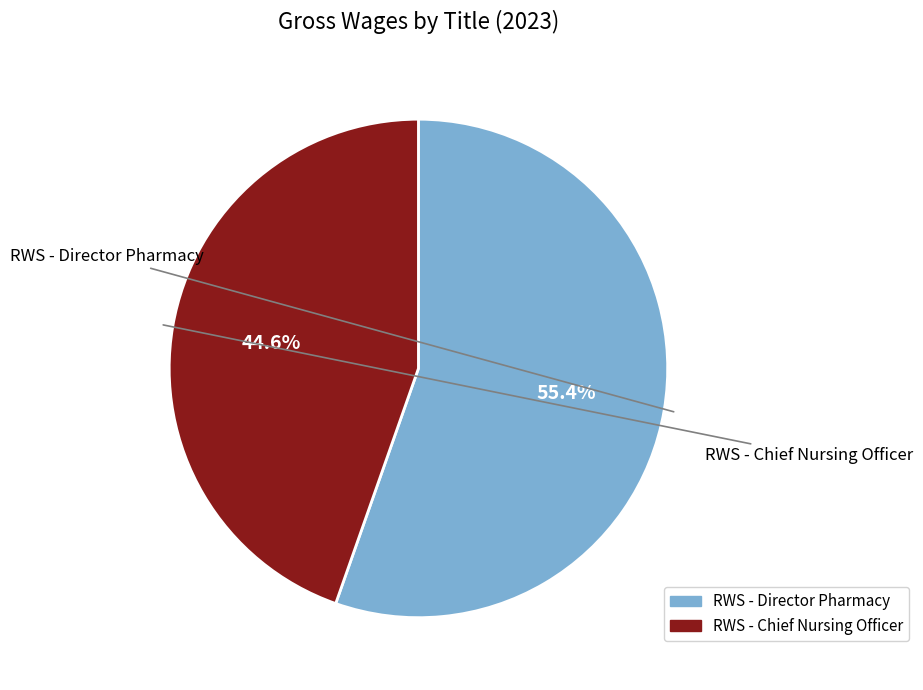

To the nearest percent, what is the difference between the largest and smallest slice percentages?

11%